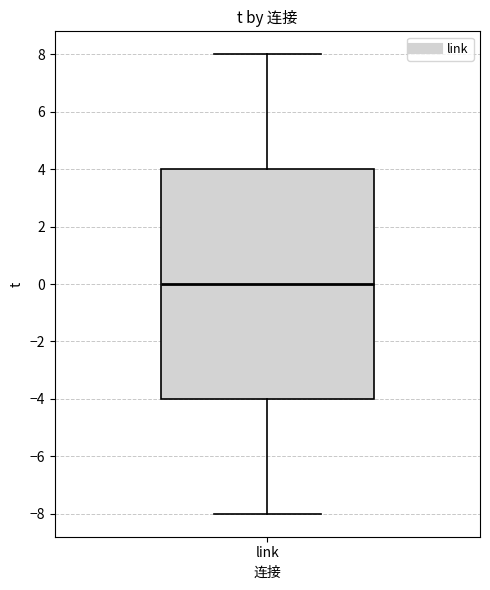

Read this box plot against the y-axis: the position of the median line, the range covered by the box, and the ends of both whiskers. The values are not printed on the chart, so give them approximately, as read against the axis.

median 0, box -4 to 4, whiskers -8 to 8